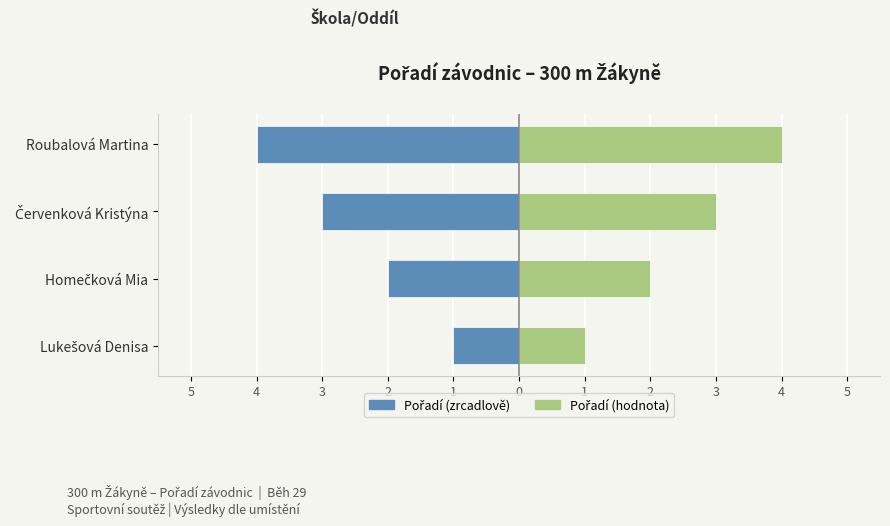

What is the sum of all Pořadí (vpravo) values?

10